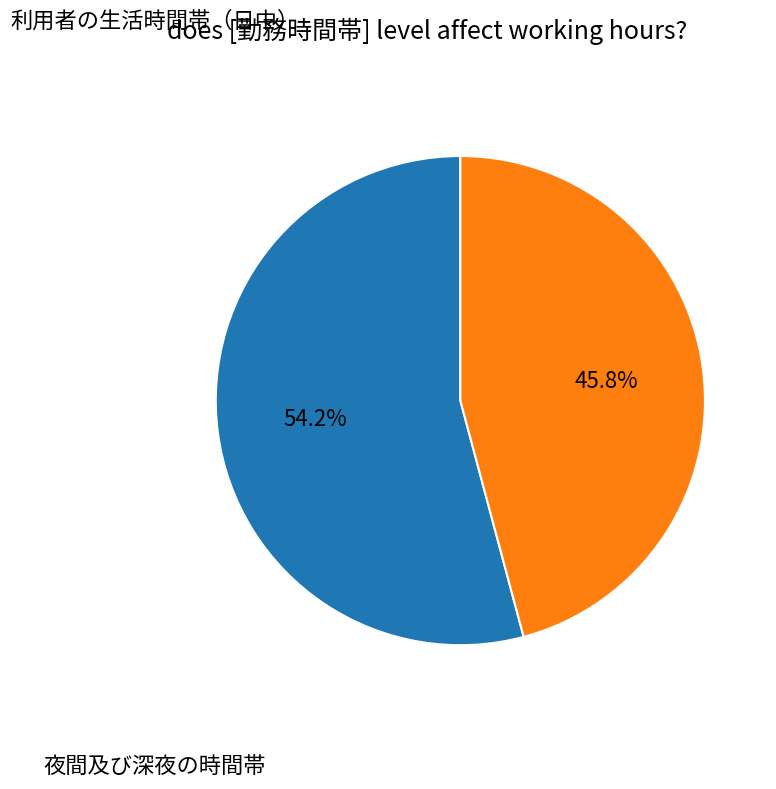

Does any single category account for the majority?

Yes